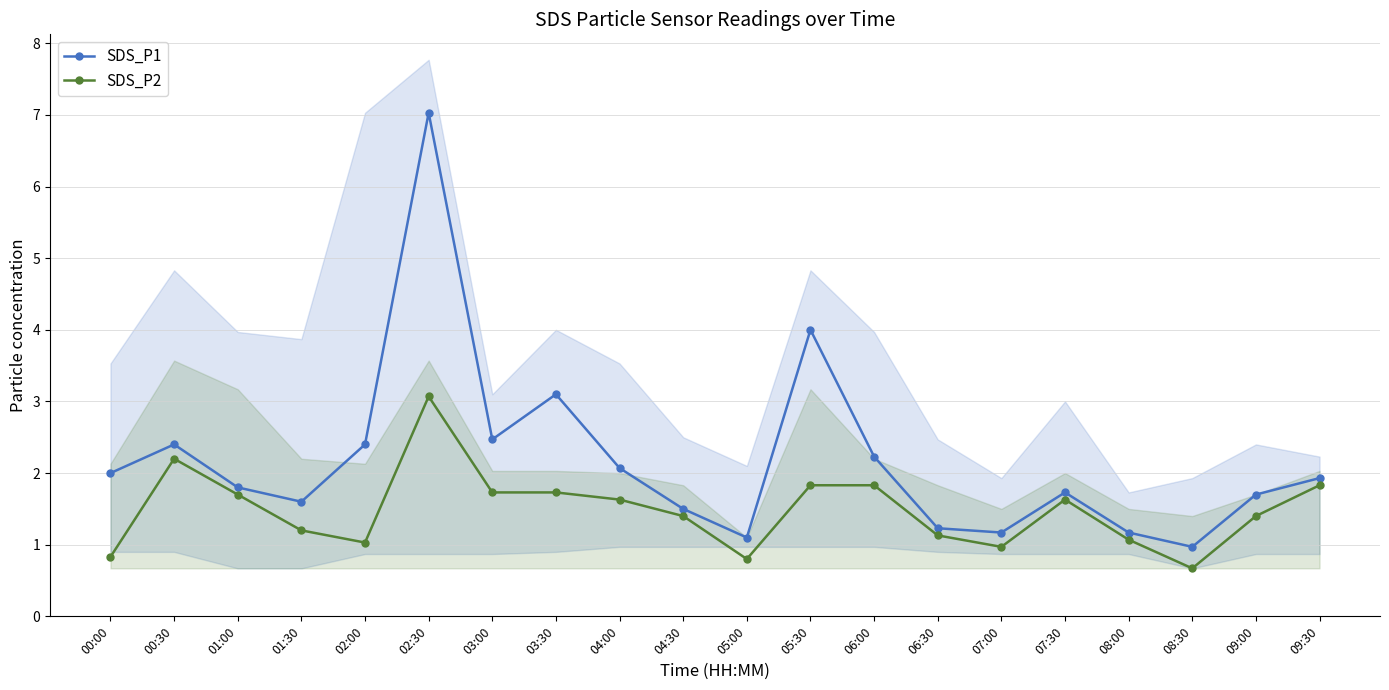

The SDS_P2 series shows 3.0 at 03:30. True or false?

False